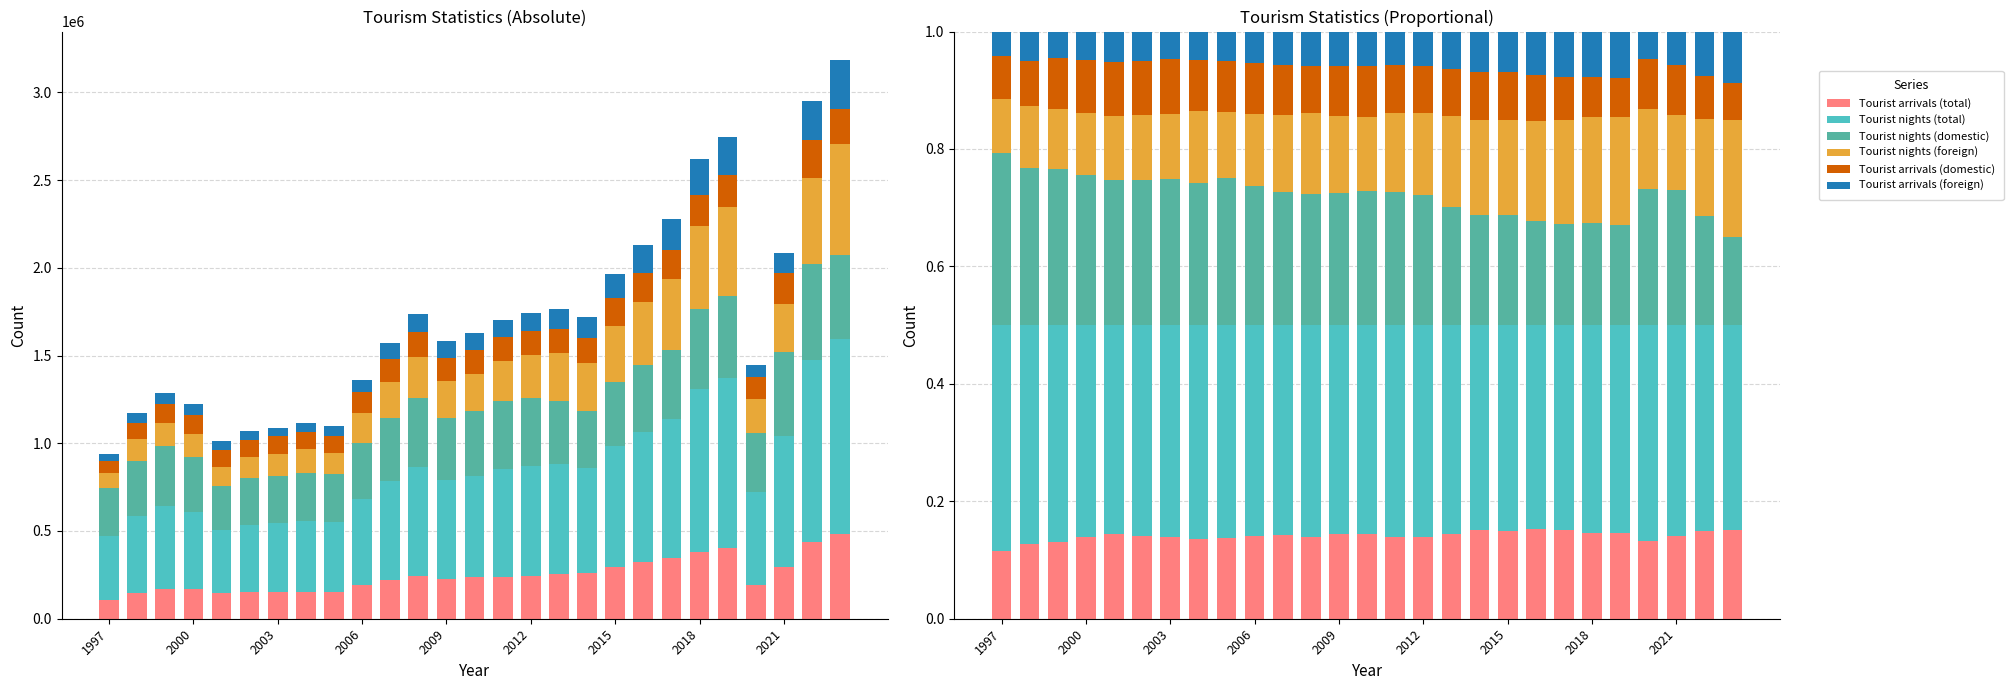

At how many categories does at least one series exceed 0?

27